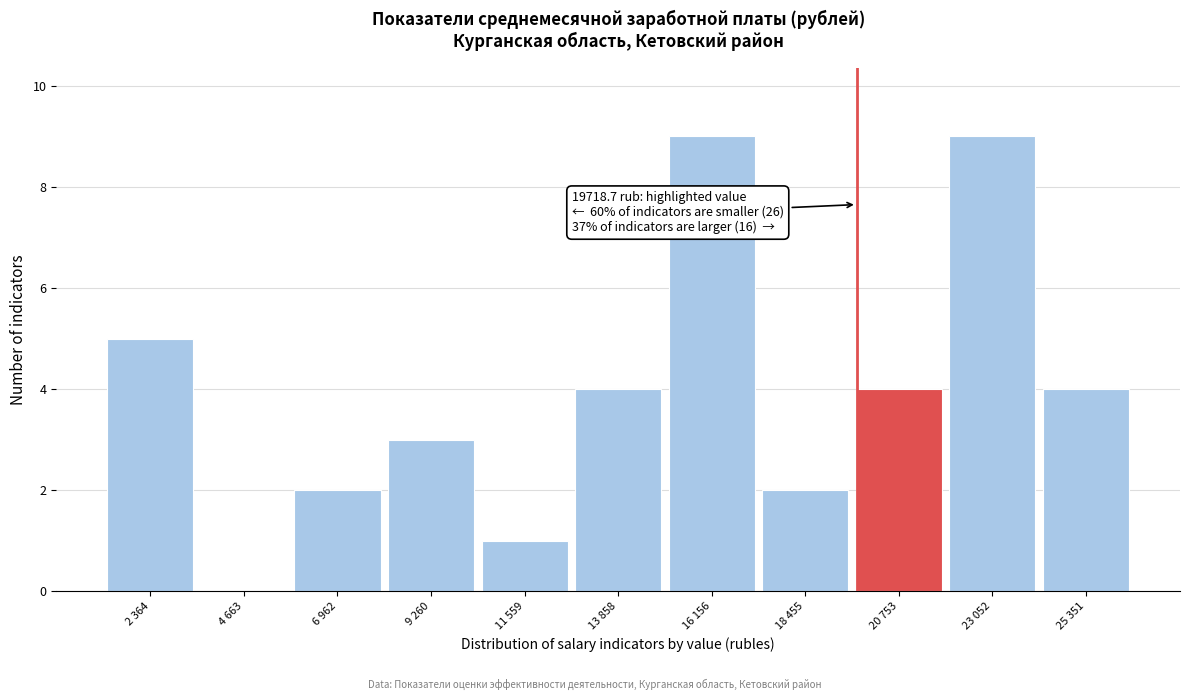

Reading left to right, list all the values displayed in this chart.

2 364=5	4 663=0	6 962=2	9 260=3	11 559=1	13 858=4	16 156=9	18 455=2	20 753=4	23 052=9	25 351=4